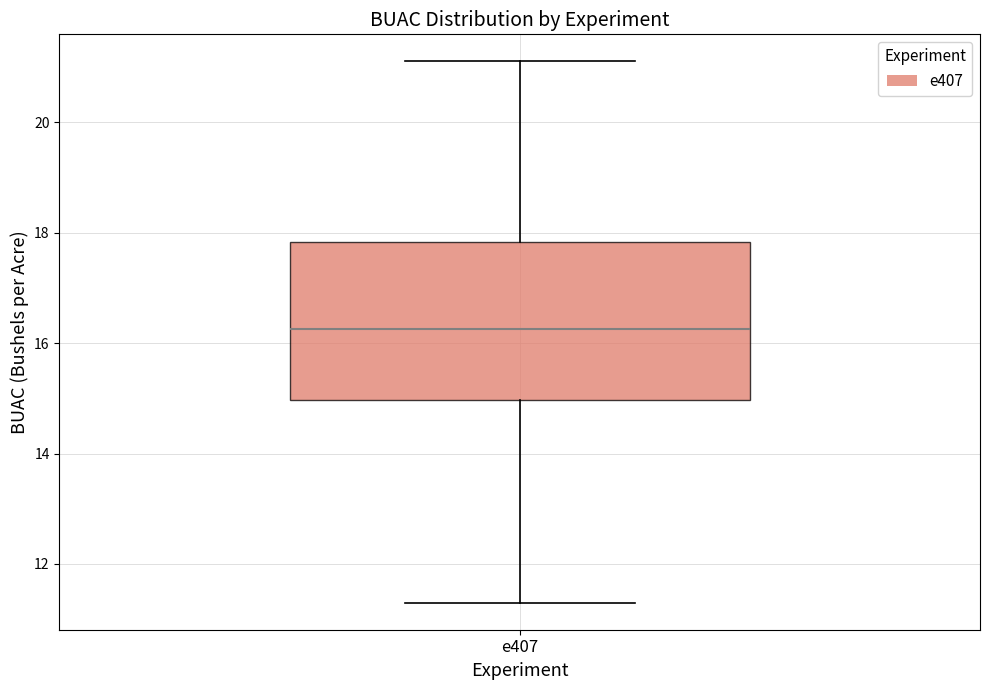

Where does the median line of the box for e407 sit on the y-axis? The values are not printed on the chart, so give them approximately, as read against the axis.

16.2